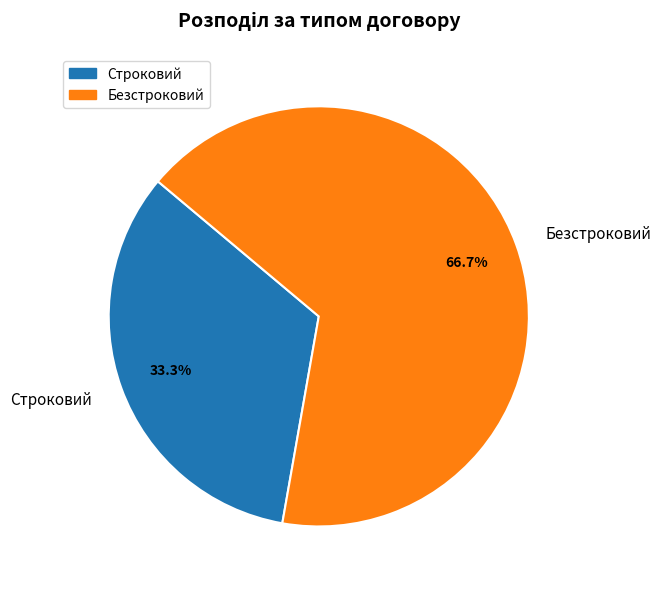

To the nearest percent, what is the combined percentage of Строковий and Безстроковий?

100%